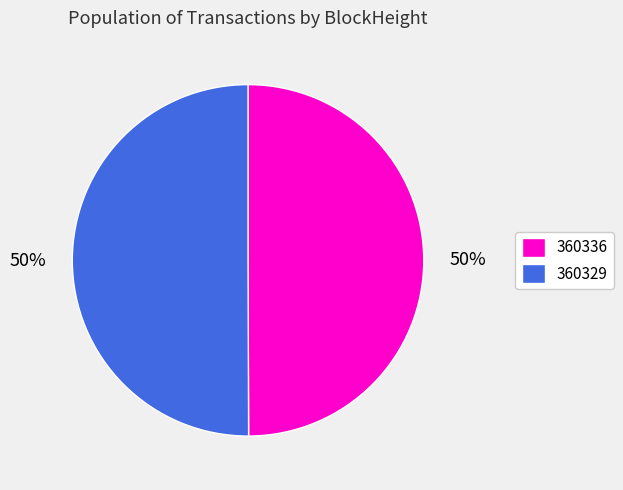

To the nearest percent, what is the average slice percentage?

50%